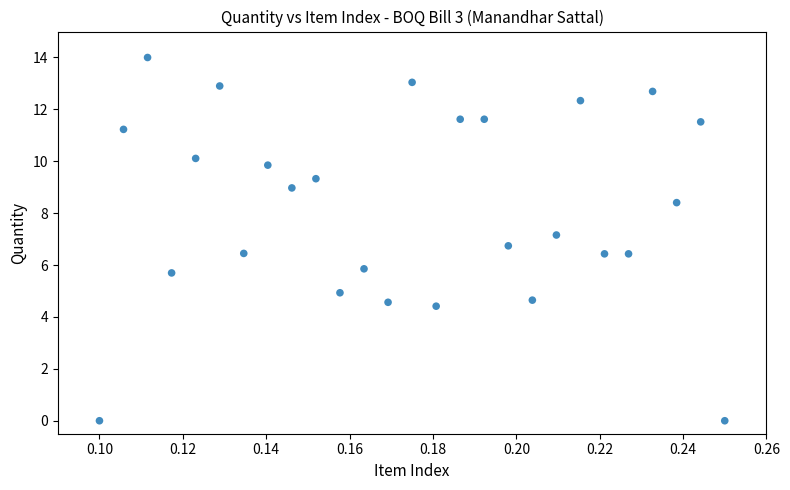

What is the range of Y values (max minus min)?

14.0